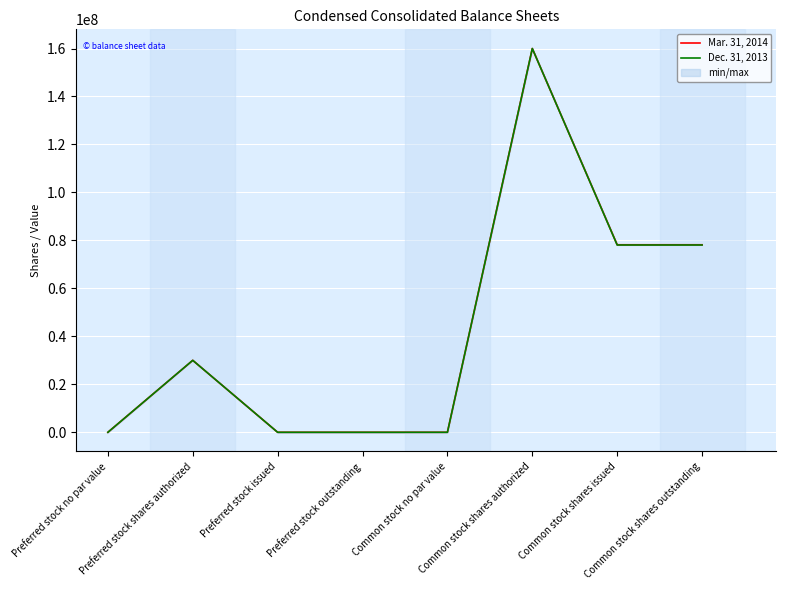

At which category is the sum across all series the highest?

Common stock shares authorized